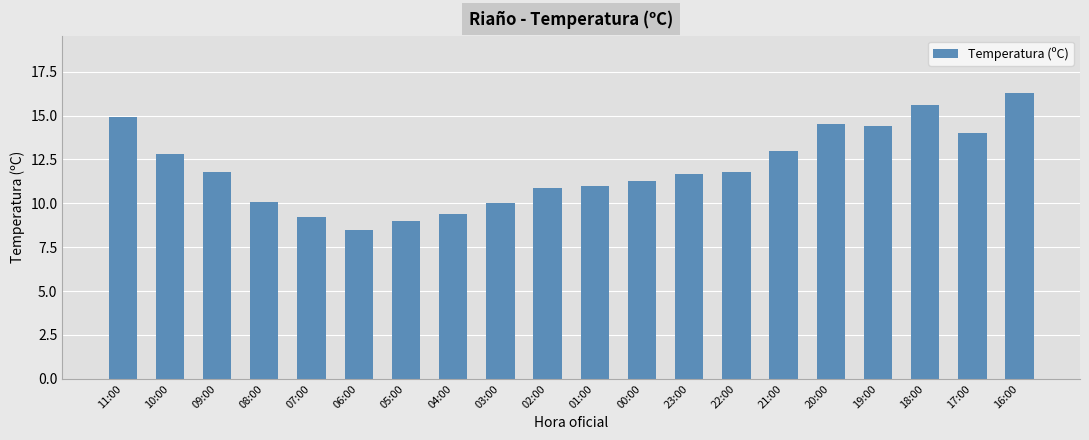

What is the smallest value displayed?

8.5